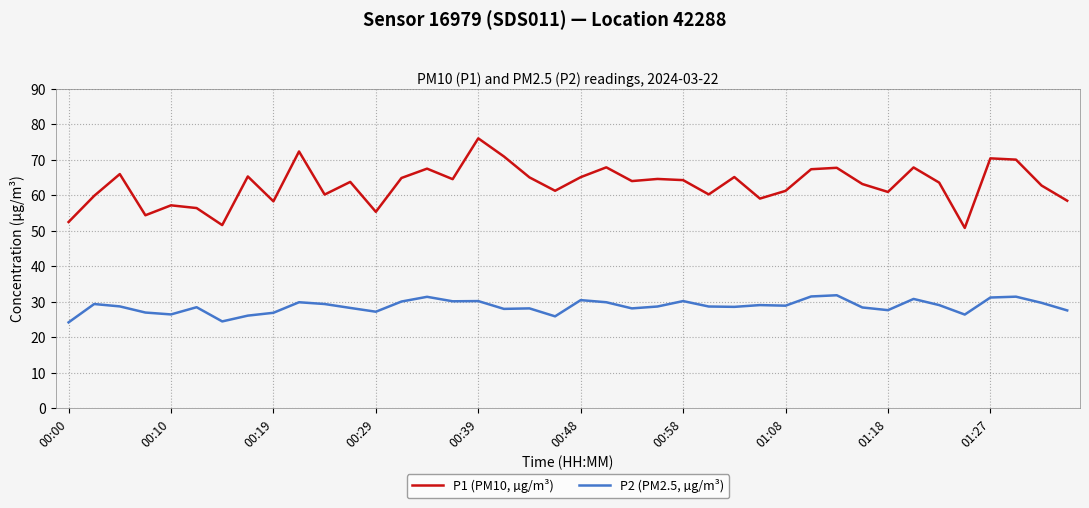

How many lines are shown in the chart?

2